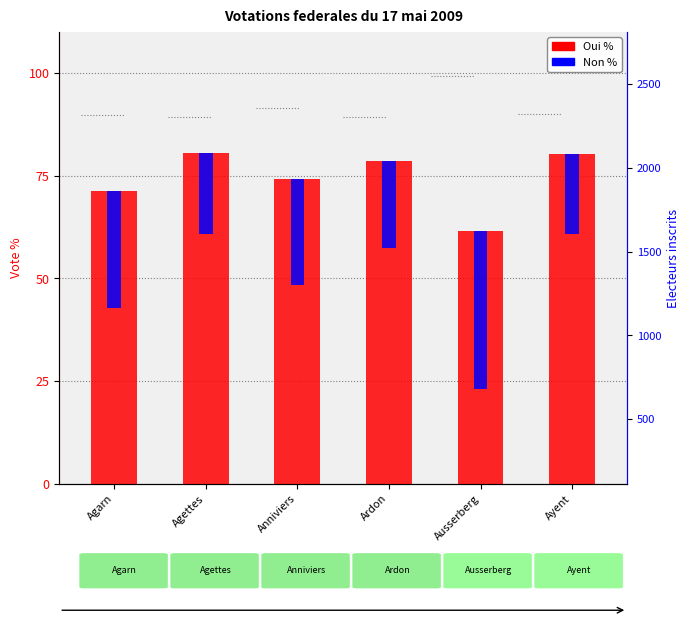

Which series has the largest range (max minus min)?

Oui %